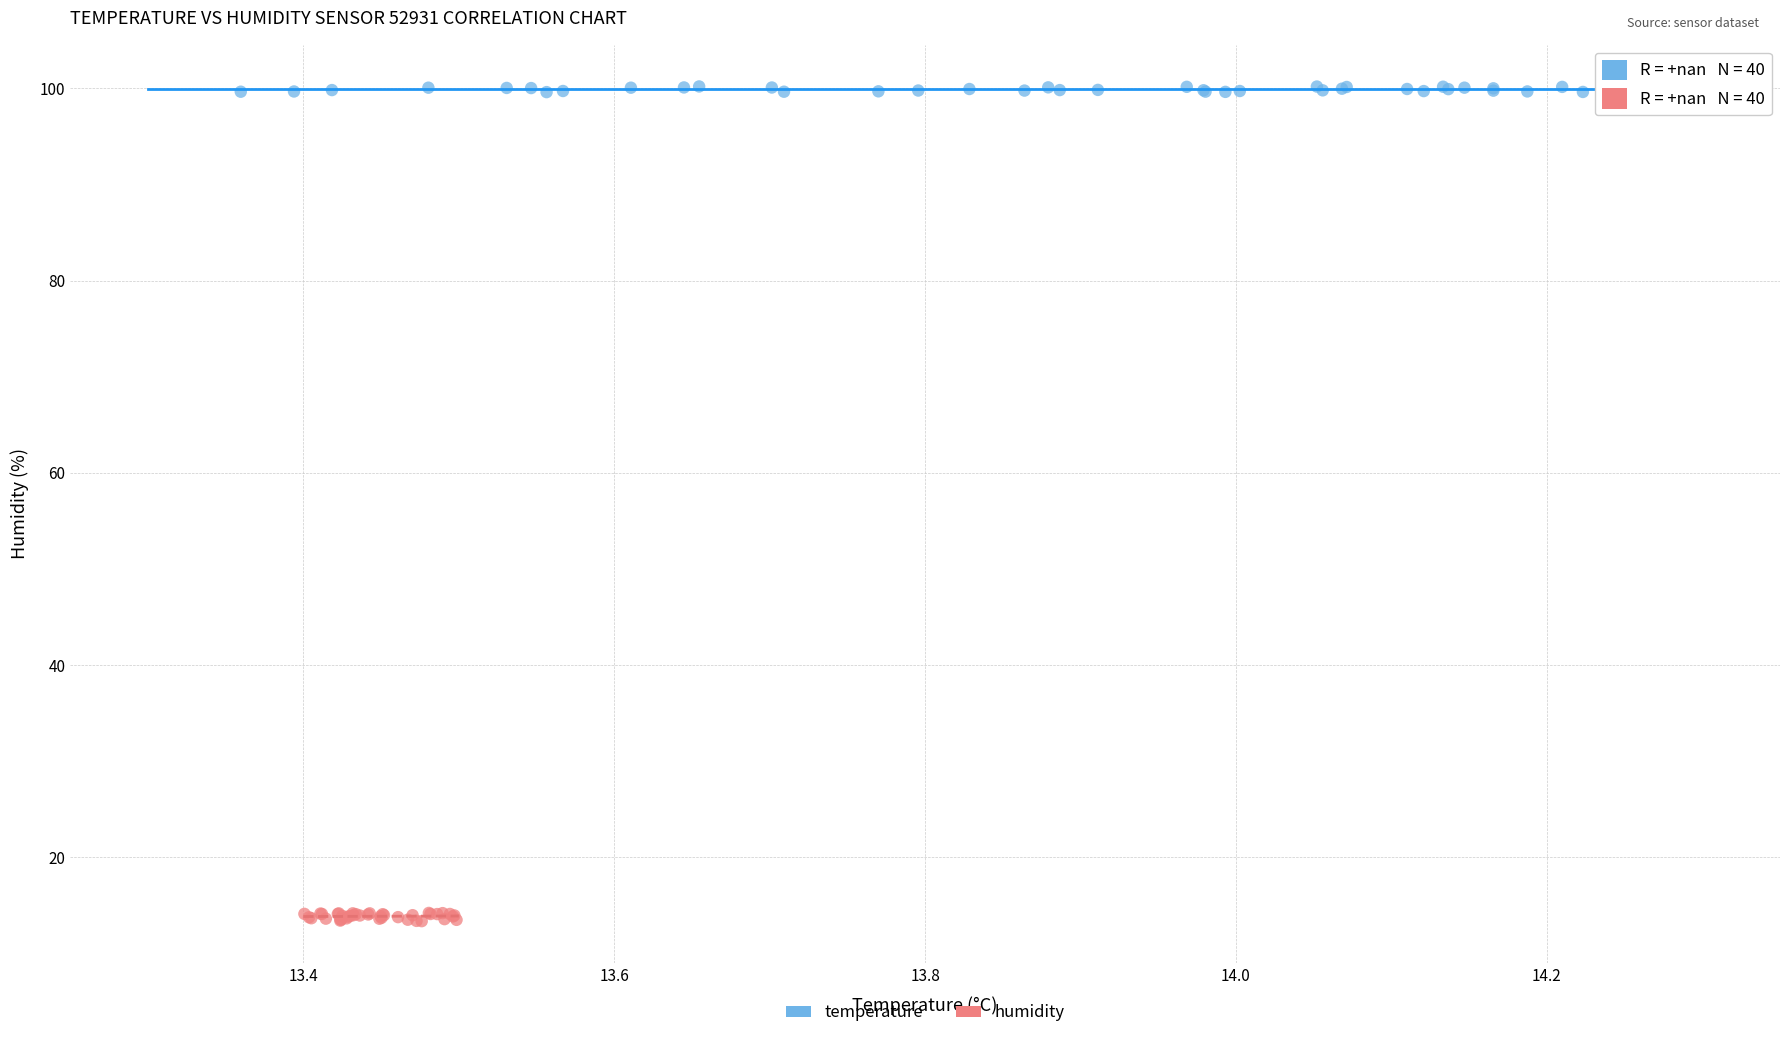

Which series reaches the minimum Y coordinate?

humidity